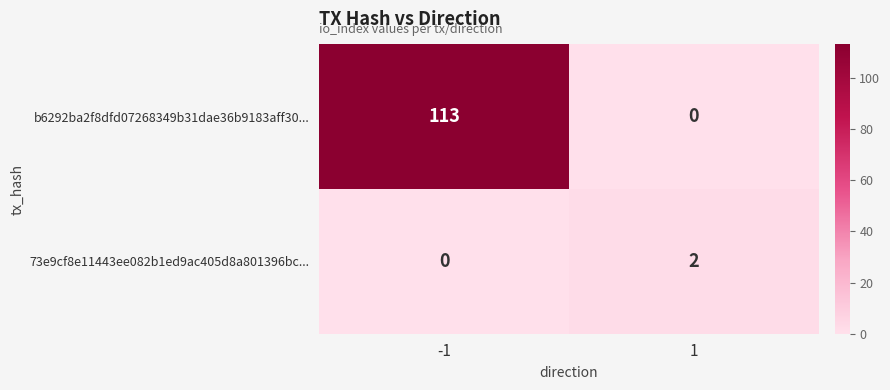

What is the difference between the b6292ba2f8dfd07268349b31dae36b9183aff30... values at 1 and -1?

113